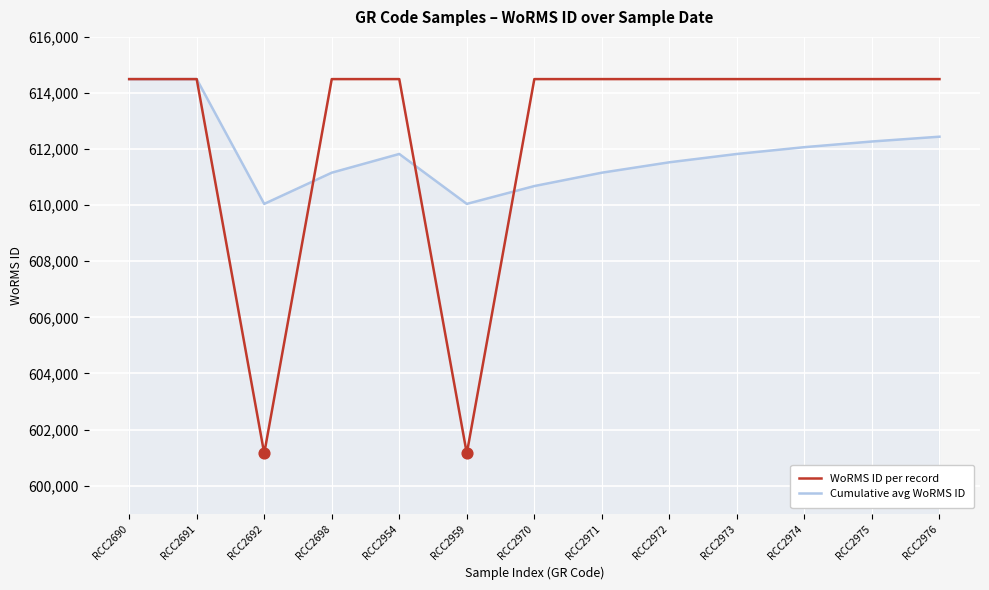

What are all the series names shown in the legend?

WoRMS ID per record, Cumulative avg WoRMS ID